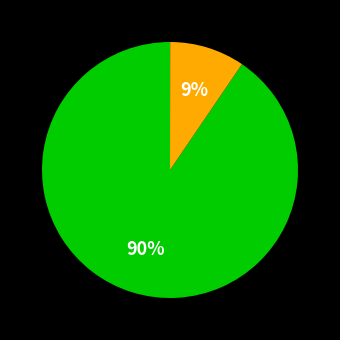

Does any single category account for the majority?

Yes